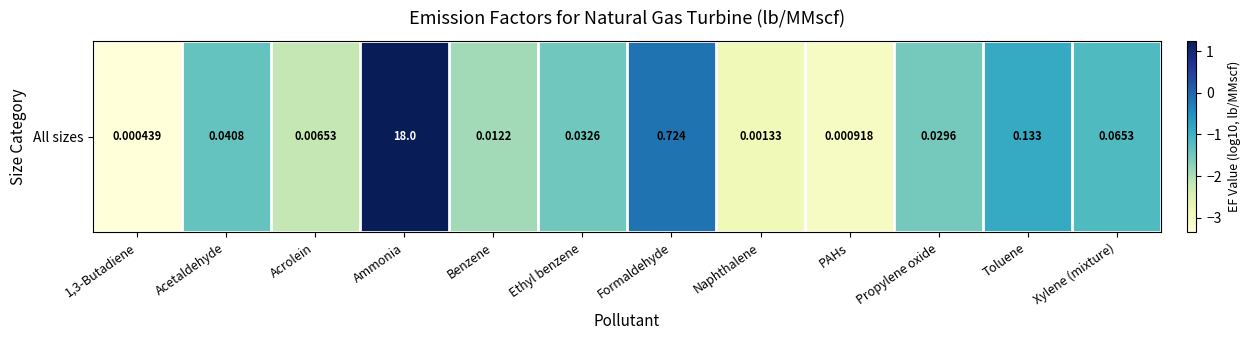

What is the approximate value at PAHs?

-3.0